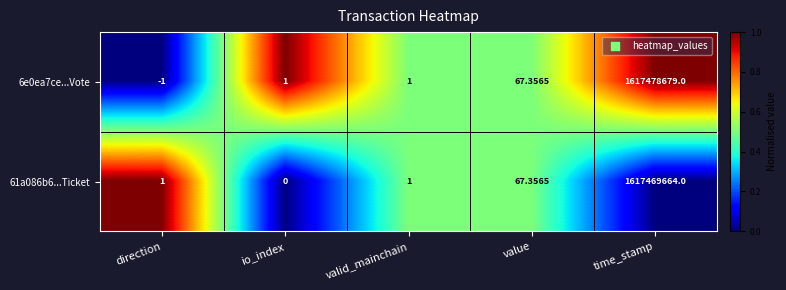

Is the value of 6e0ea7ce...Vote at time_stamp greater than the value of 61a086b6...Ticket at value?

Yes